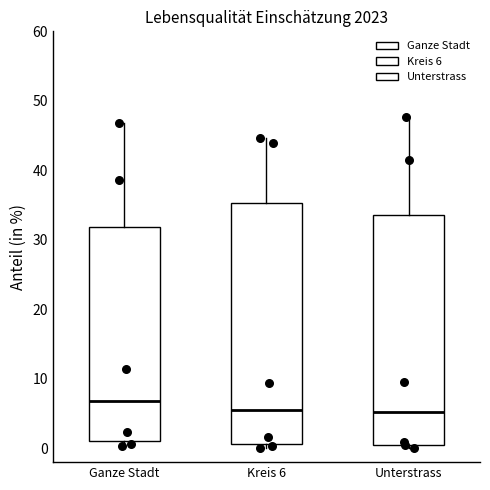

Which box's median line is the highest?

Ganze Stadt